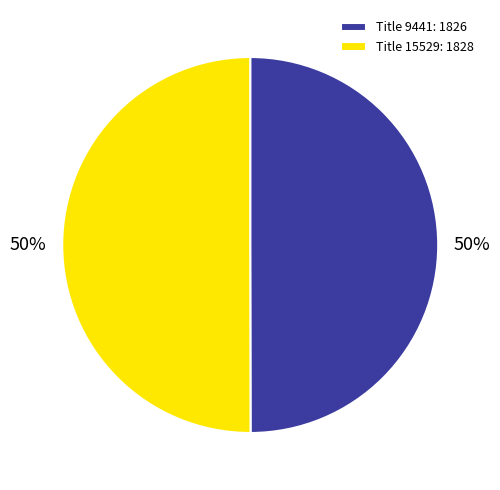

The Title 15529: 1828 slice represents 35% of the pie. True or false?

False